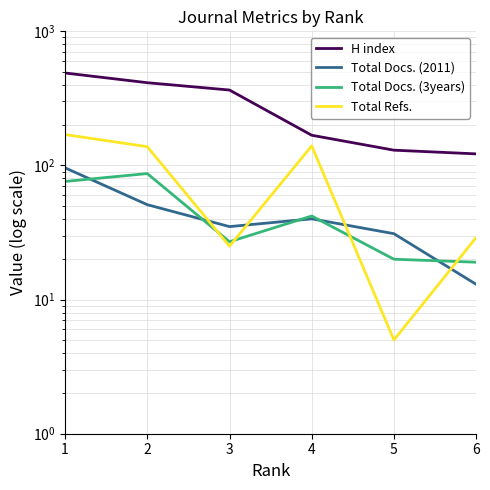

Which label corresponds to the smallest value in the chart?

5